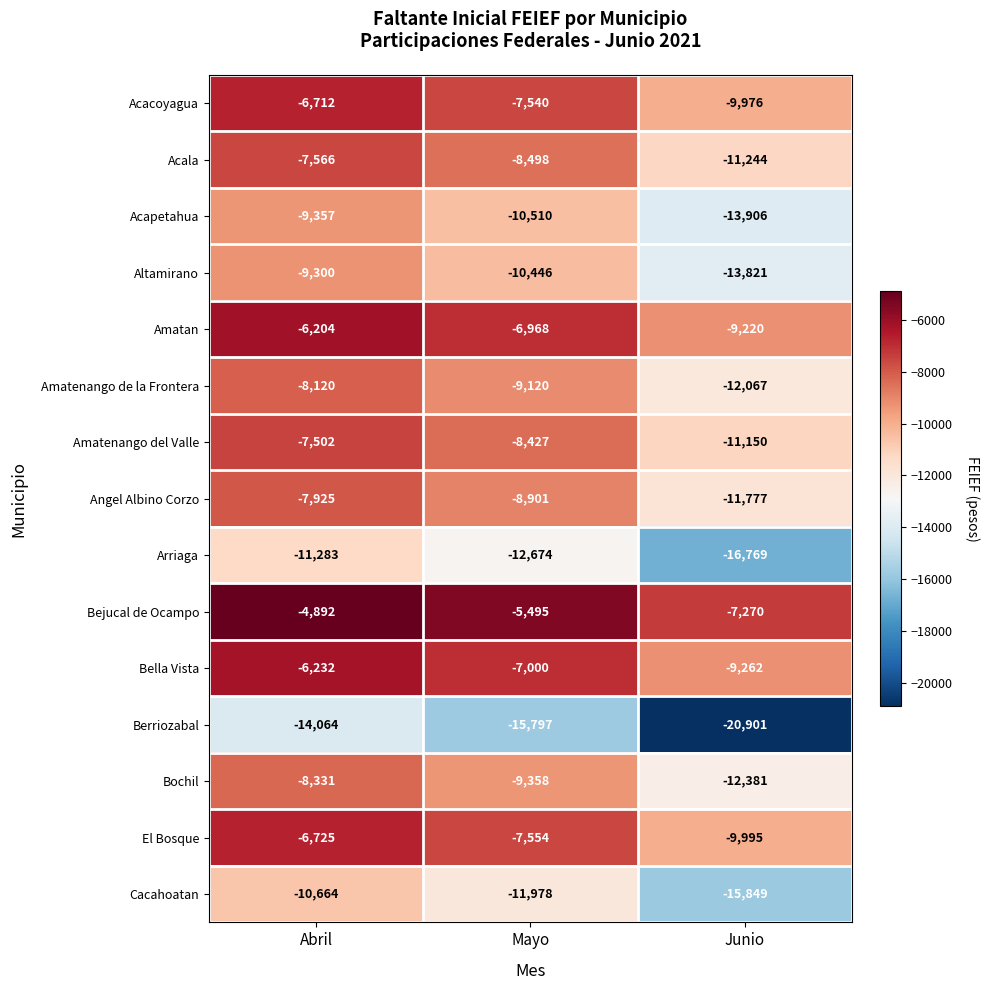

How many series are shown in this chart?

15